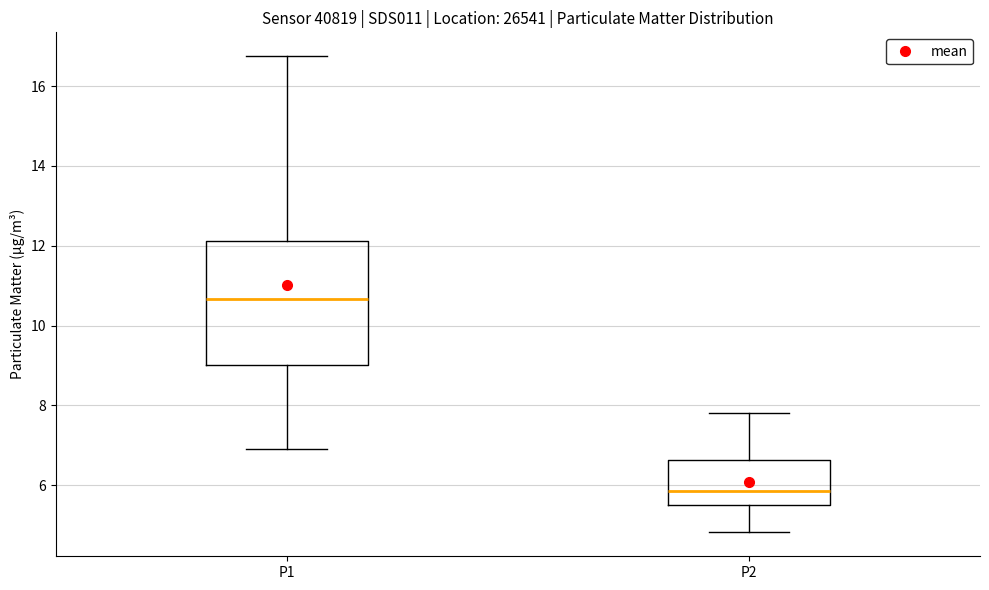

Reading left to right, read every box against the y-axis: the position of its median line, the range the box covers, and the ends of its whiskers. The values are not printed on the chart, so give them approximately, as read against the axis.

P1: median 10.6, box 9.0 to 12.2, whiskers 7.0 to 16.8
P2: median 5.8, box 5.6 to 6.6, whiskers 4.8 to 7.8